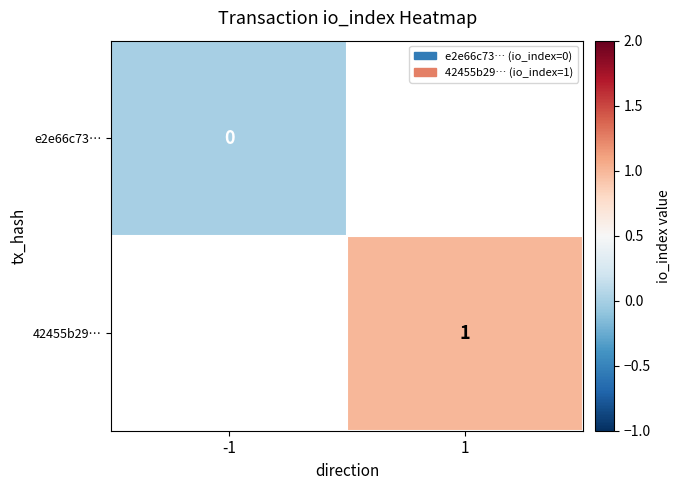

The e2e66c73… series shows 0.0 at -1. True or false?

True